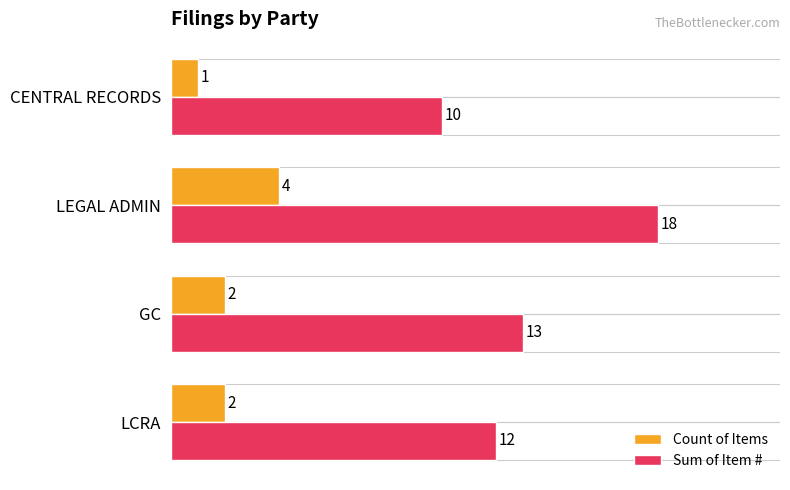

True or false: Sum of Item # has a value of 10 at CENTRAL RECORDS.

True